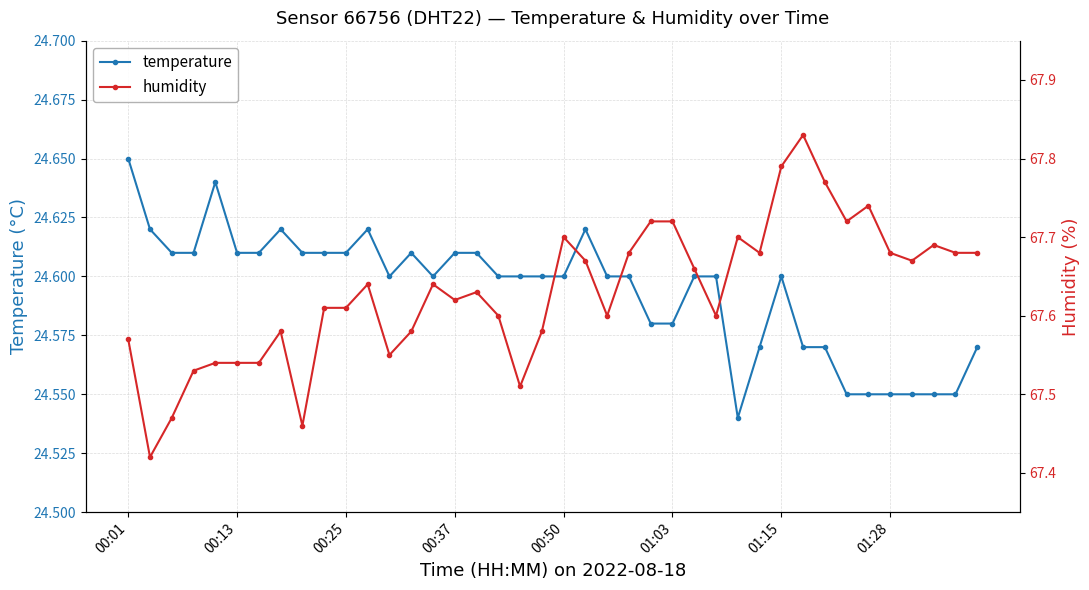

Which category has the highest value in the humidity series?

31